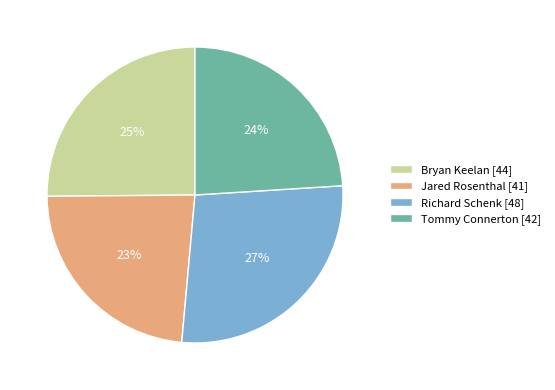

How many slices are in this pie chart?

4